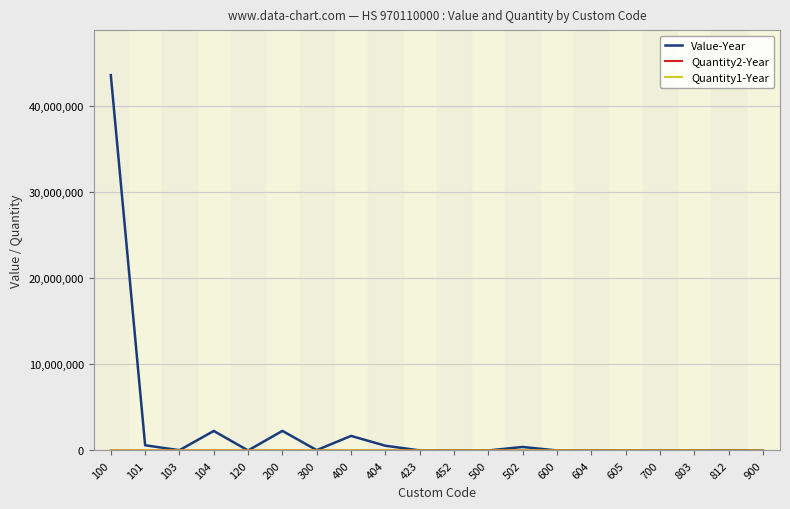

The value of Value-Year at 452 is 1493. True or false?

True